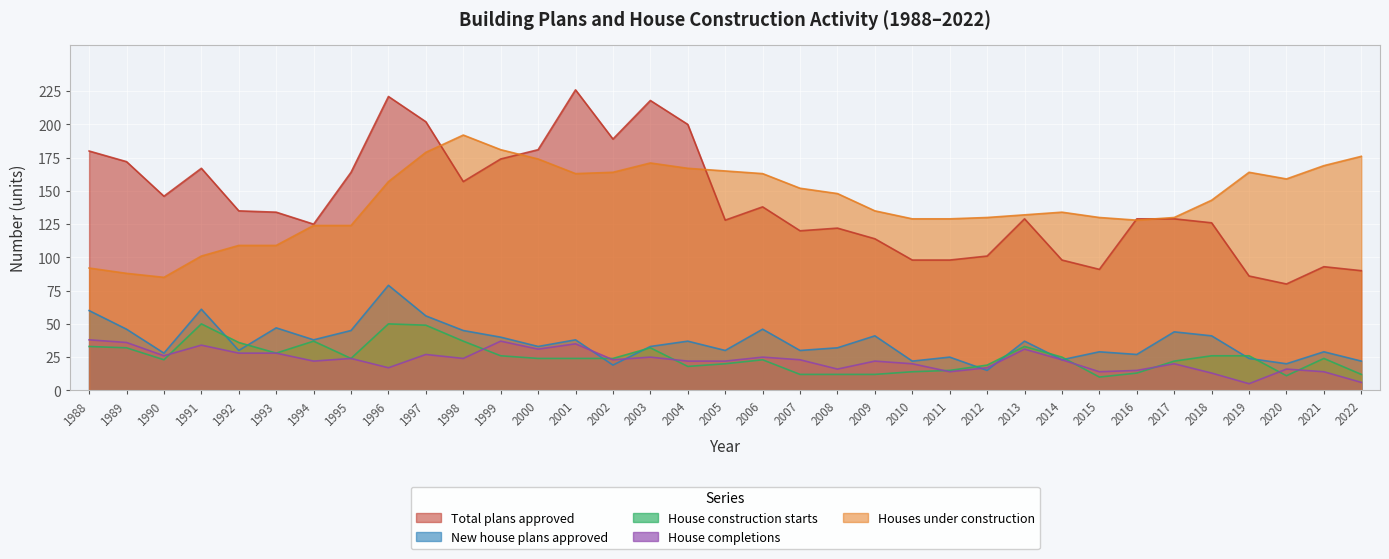

Count the number of categories in the chart.

35